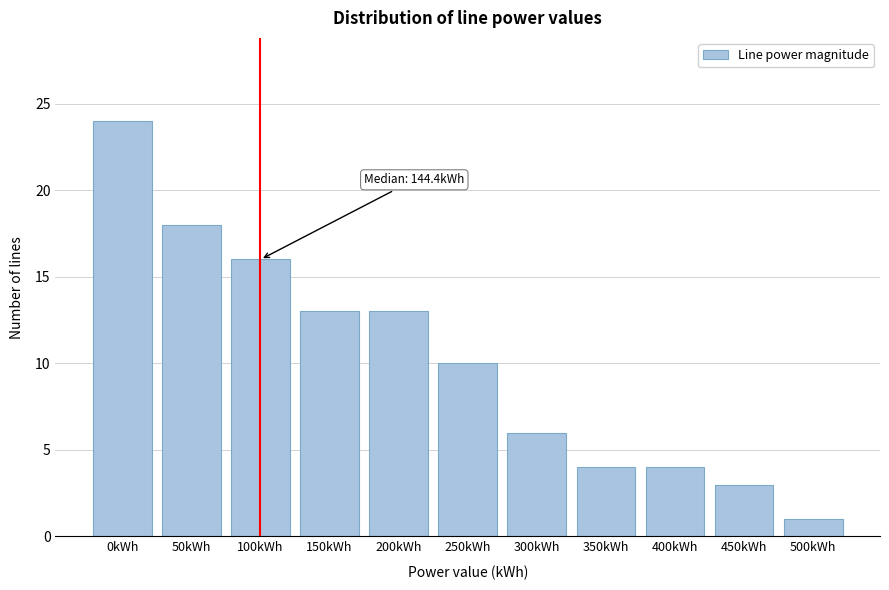

Reading left to right, transcribe all the data shown in this chart.

0kWh=24	50kWh=18	100kWh=16	150kWh=13	200kWh=13	250kWh=10	300kWh=6	350kWh=4	400kWh=4	450kWh=3	500kWh=1